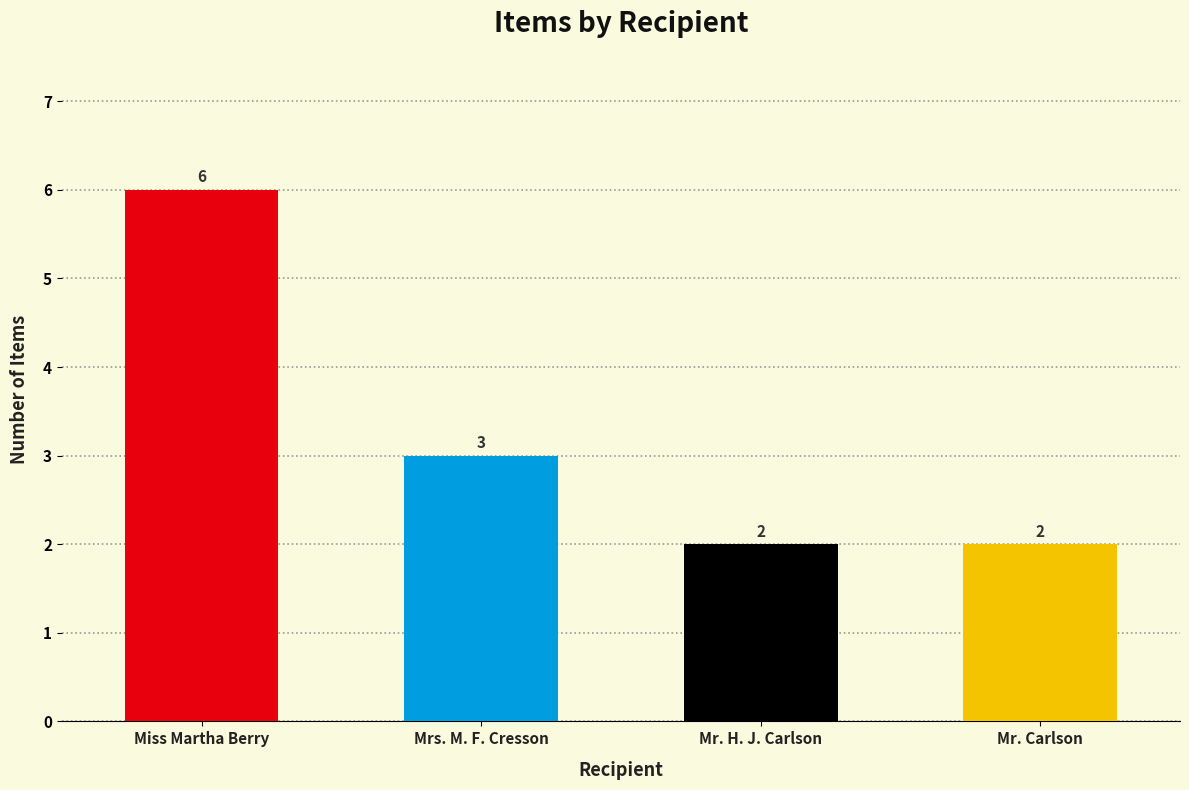

Is it true that the value at Mr. H. J. Carlson is 2?

True